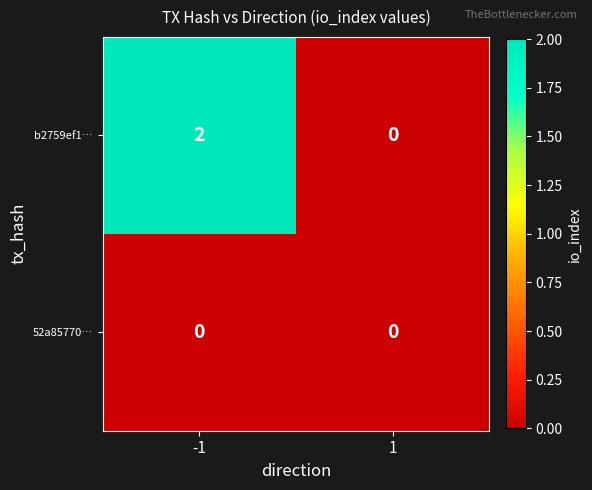

Which series has the largest range (max minus min)?

b2759ef1…